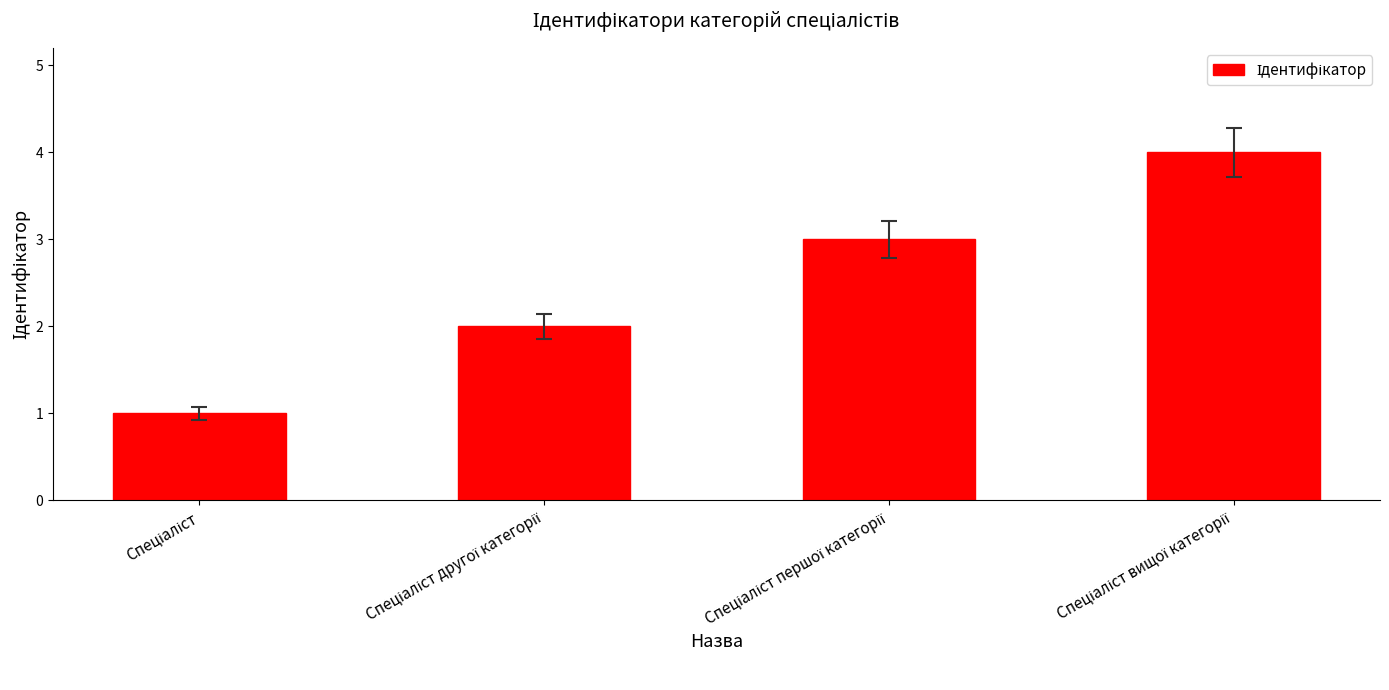

What is the sum of all values?

10